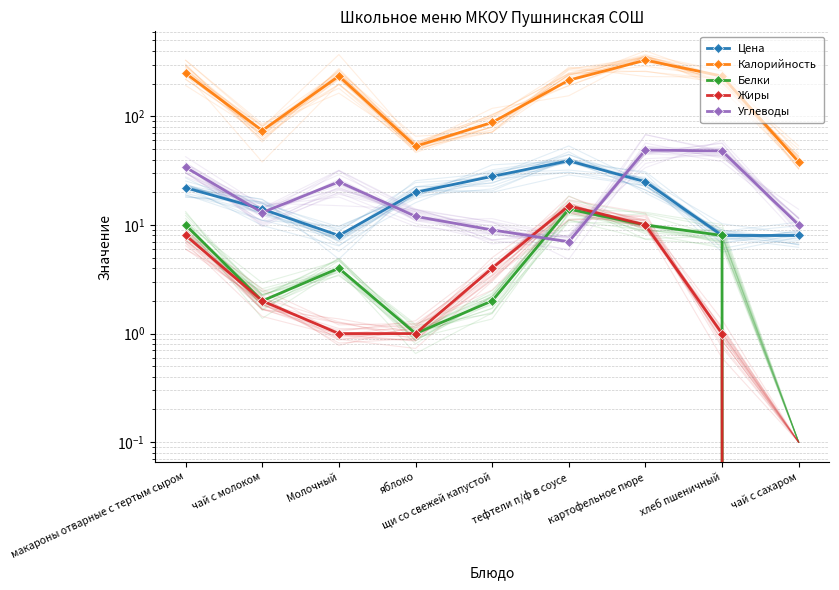

How many values in the Цена series are below 20?

4